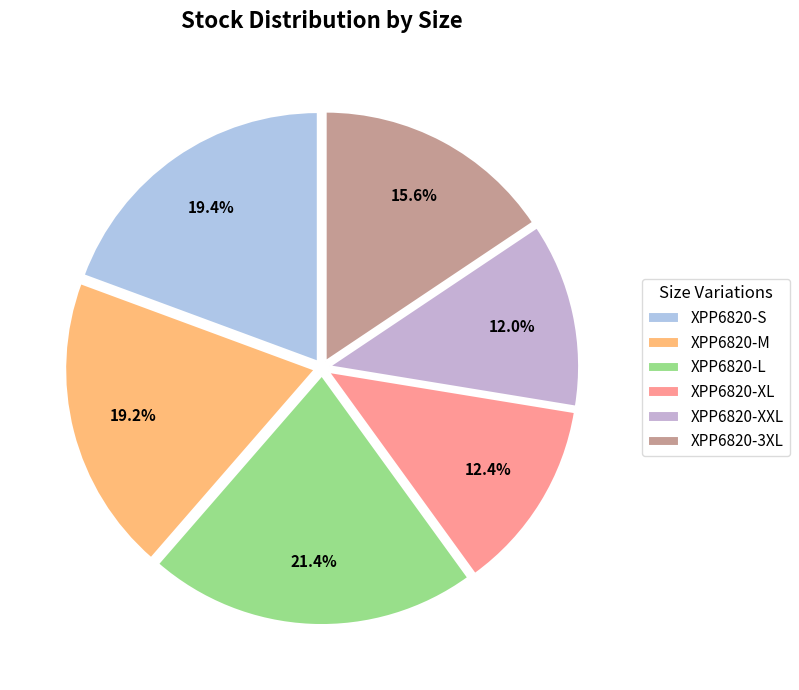

True or false: XPP6820-S accounts for 34% of the total.

False